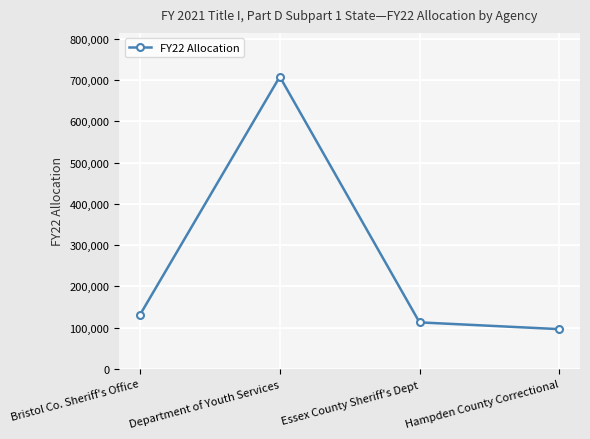

How many values are below 131190?

2